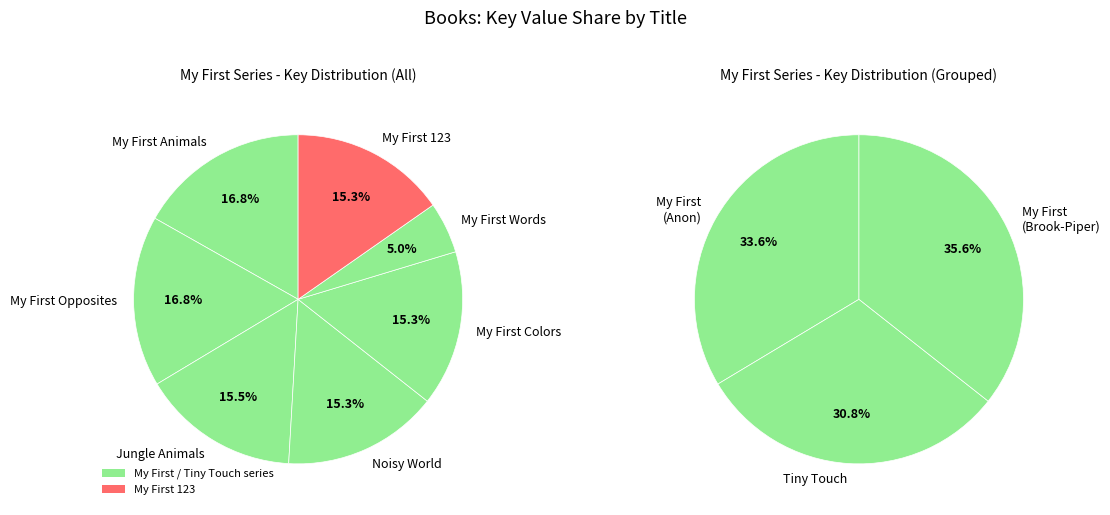

Which category has the smallest portion of the pie?

My First Words